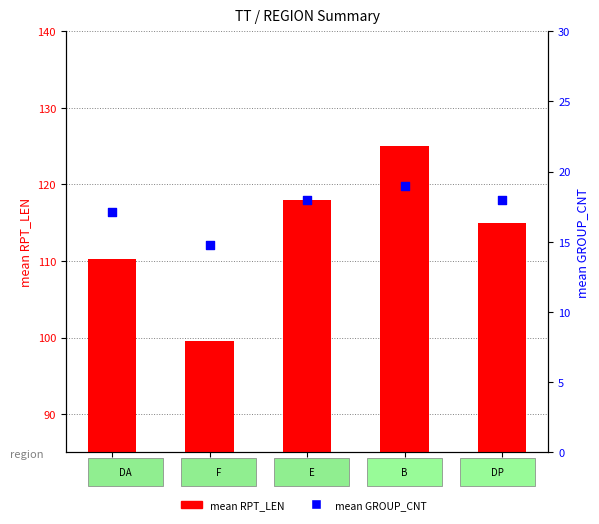

At how many categories does at least one series exceed 55?

5